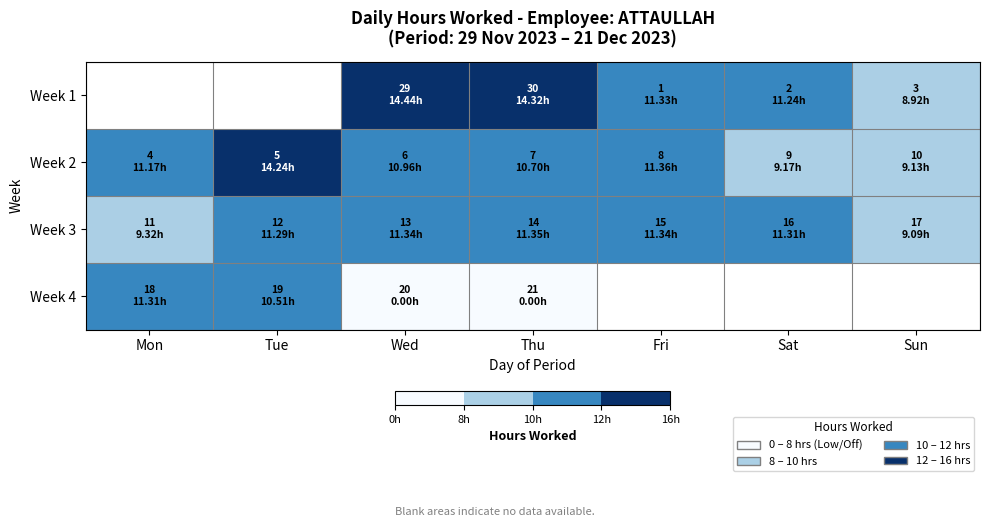

How many values in Week 1 are above zero?

5